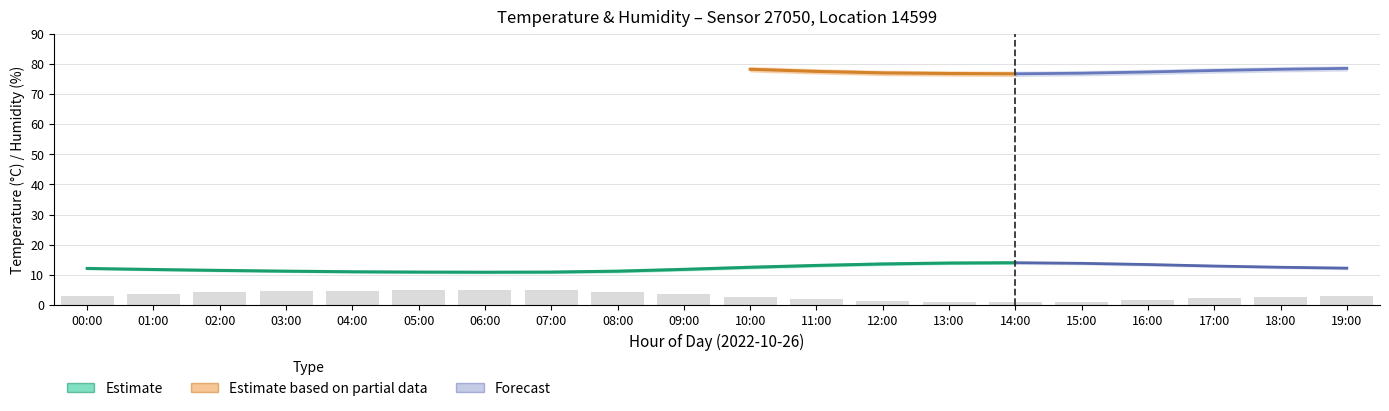

What is the difference between the second highest and second lowest values in the hum_upper series?

3.2